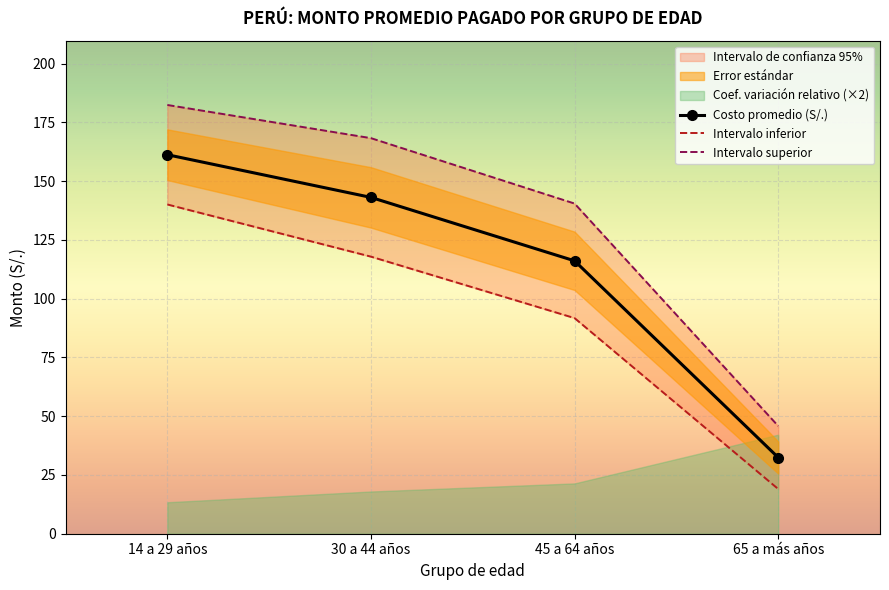

Reading left to right, what are all the values shown in this chart?

Costo promedio (S/.): 161.2	143.1	116.1	32.4
Intervalo inferior: 140.0	117.9	91.7	19.0
Intervalo superior: 182.4	168.3	140.4	45.8